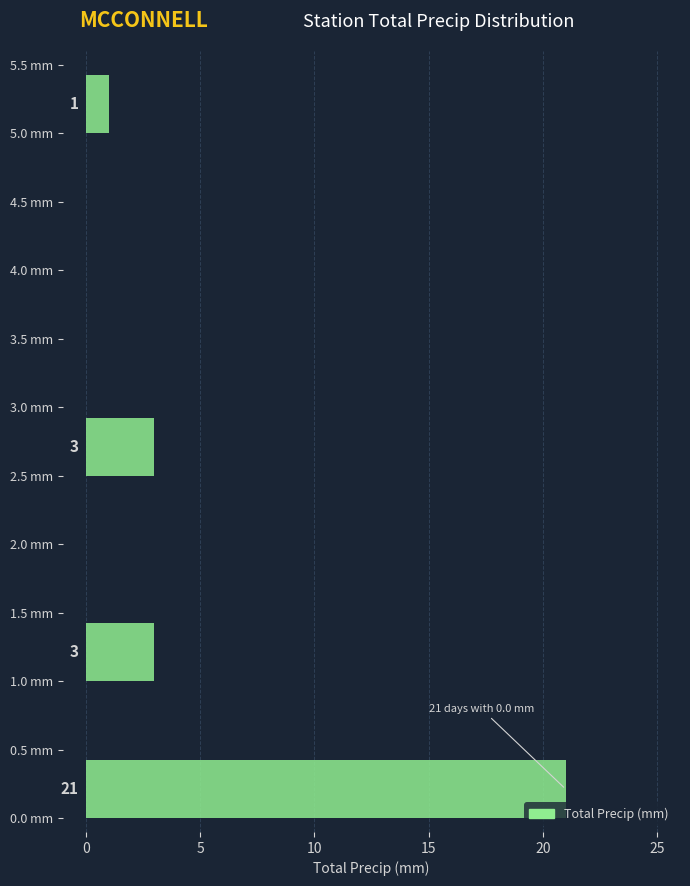

Which range on the y-axis has the longest bar?

0.0 to 0.5